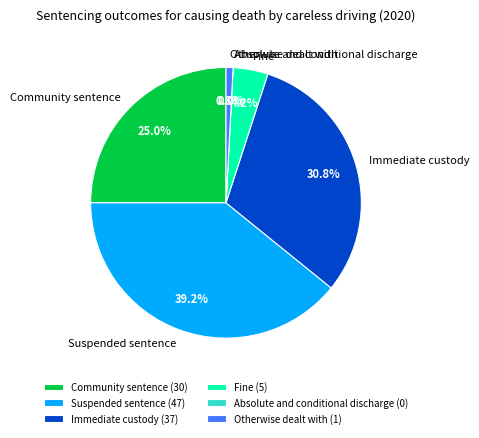

Is there any slice that represents more than half of the pie?

No